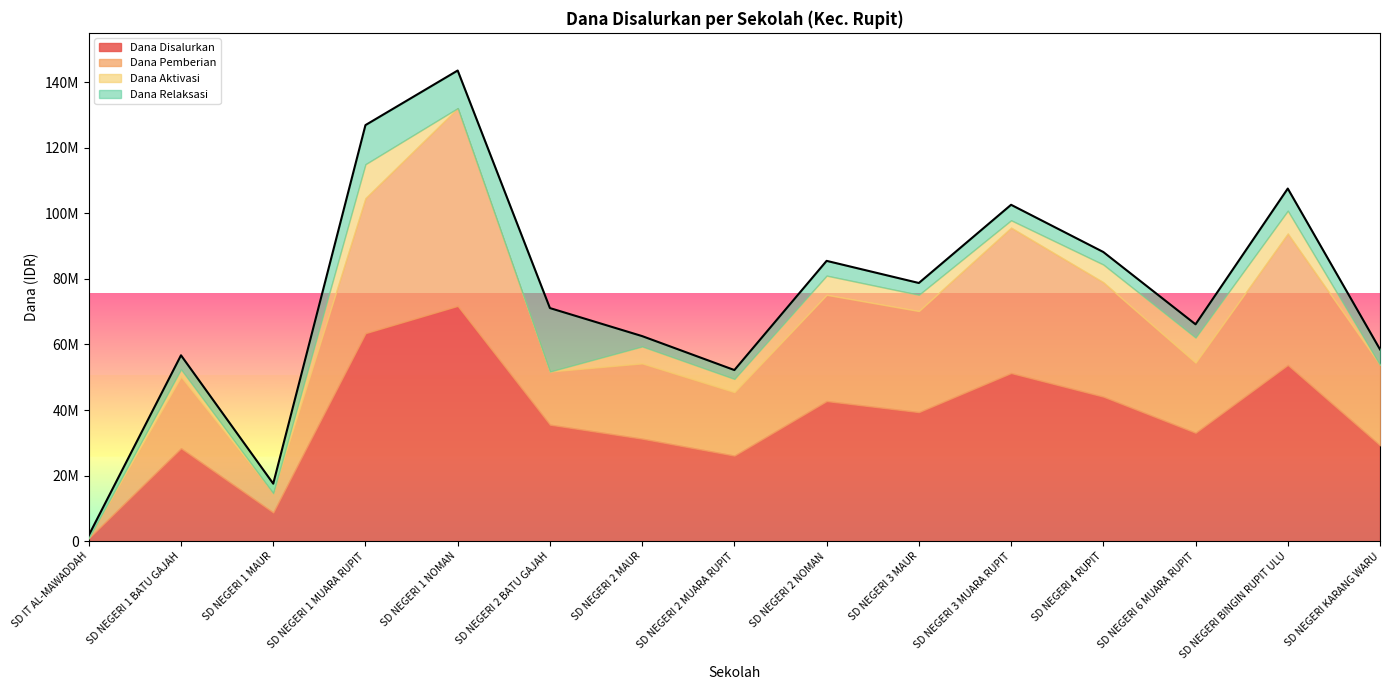

The Dana Relaksasi series shows 31470223 at SD NEGERI 2 BATU GAJAH. True or false?

False